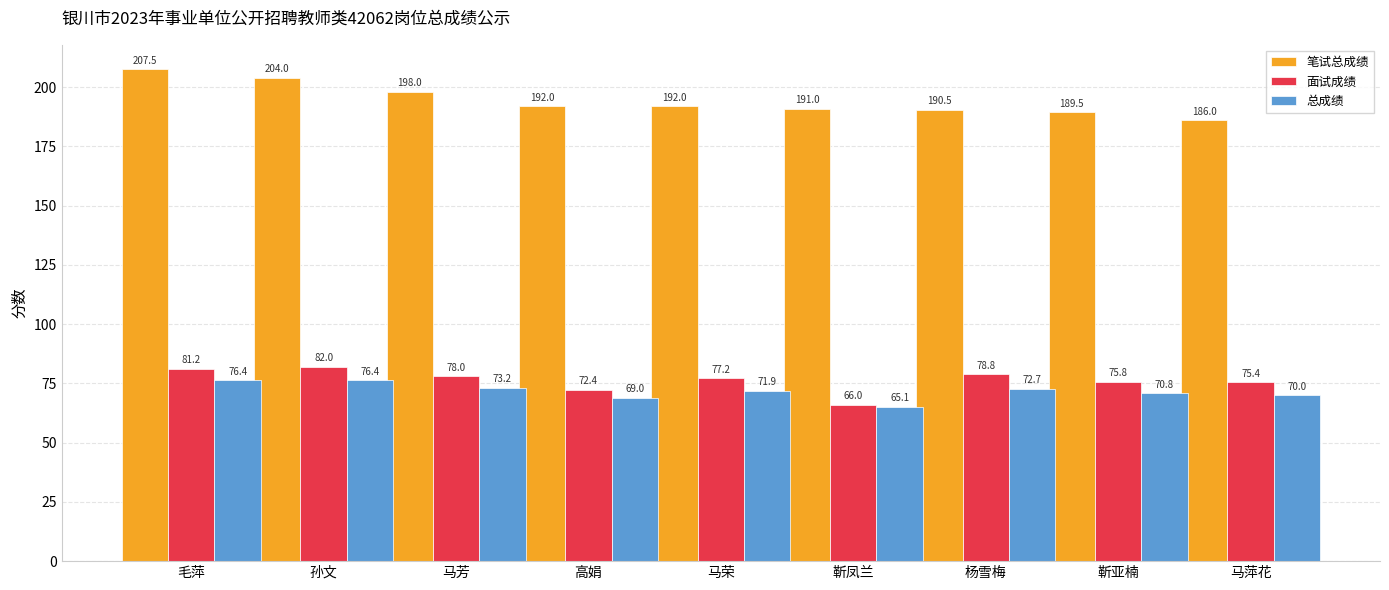

Reading left to right, list all the values displayed in this chart.

笔试总成绩: 毛萍=207.5	孙文=204.0	马芳=198.0	高娟=192.0	马荣=192.0	靳凤兰=191.0	杨雪梅=190.5	靳亚楠=189.5	马萍花=186.0
面试成绩: 毛萍=81.2	孙文=82.0	马芳=78.0	高娟=72.4	马荣=77.2	靳凤兰=66.0	杨雪梅=78.8	靳亚楠=75.8	马萍花=75.4
总成绩: 毛萍=76.4	孙文=76.4	马芳=73.2	高娟=69.0	马荣=71.9	靳凤兰=65.1	杨雪梅=72.7	靳亚楠=70.8	马萍花=70.0